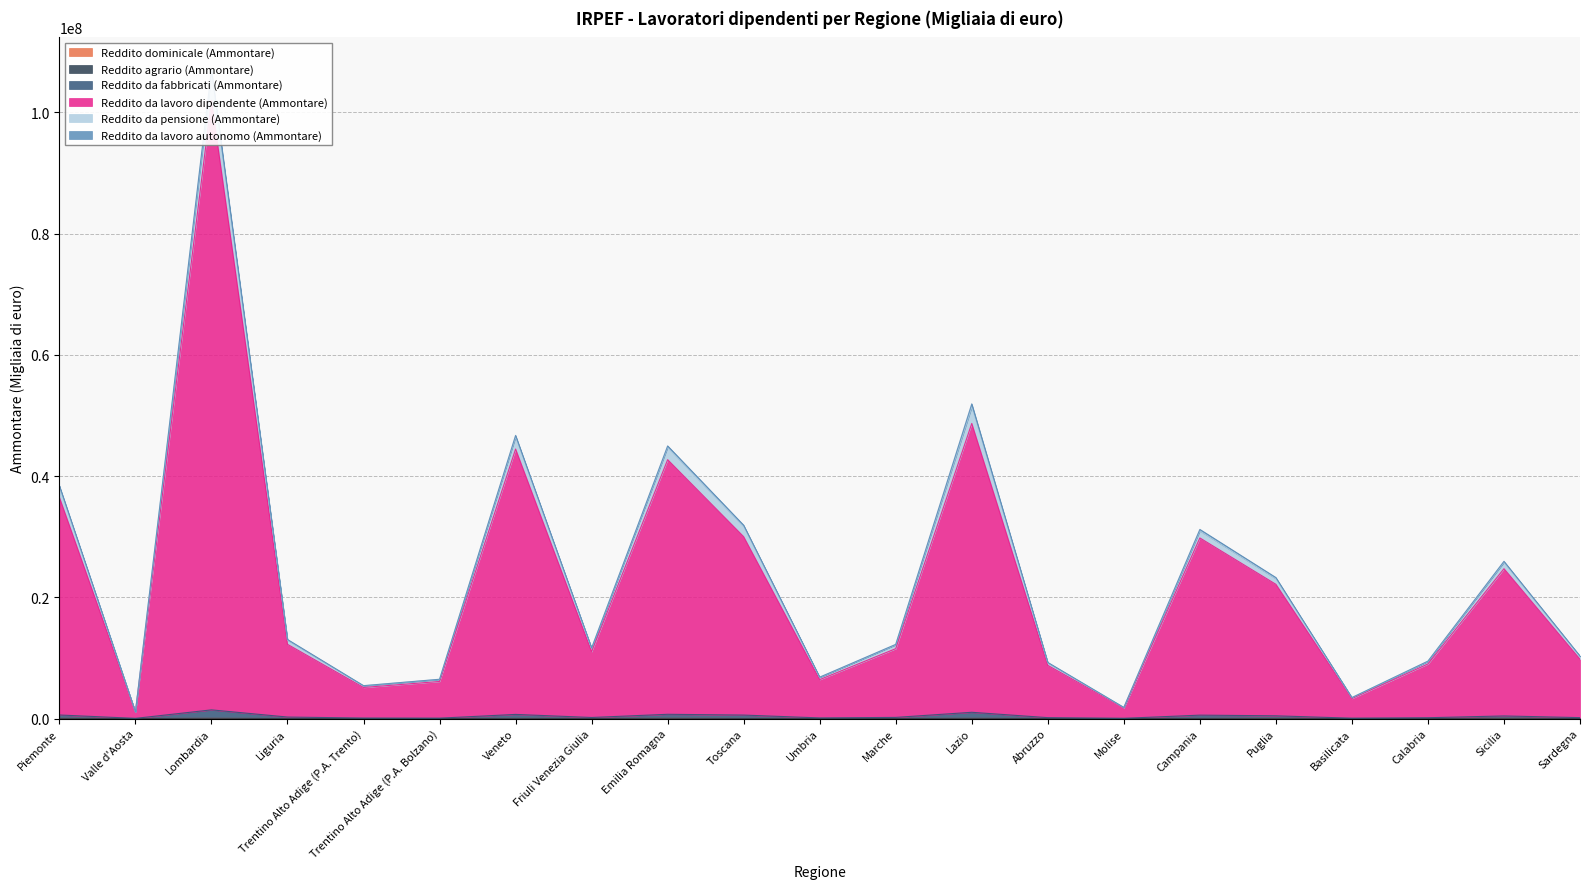

At which category does Reddito da fabbricati (Ammontare) reach its first local peak?

Lombardia